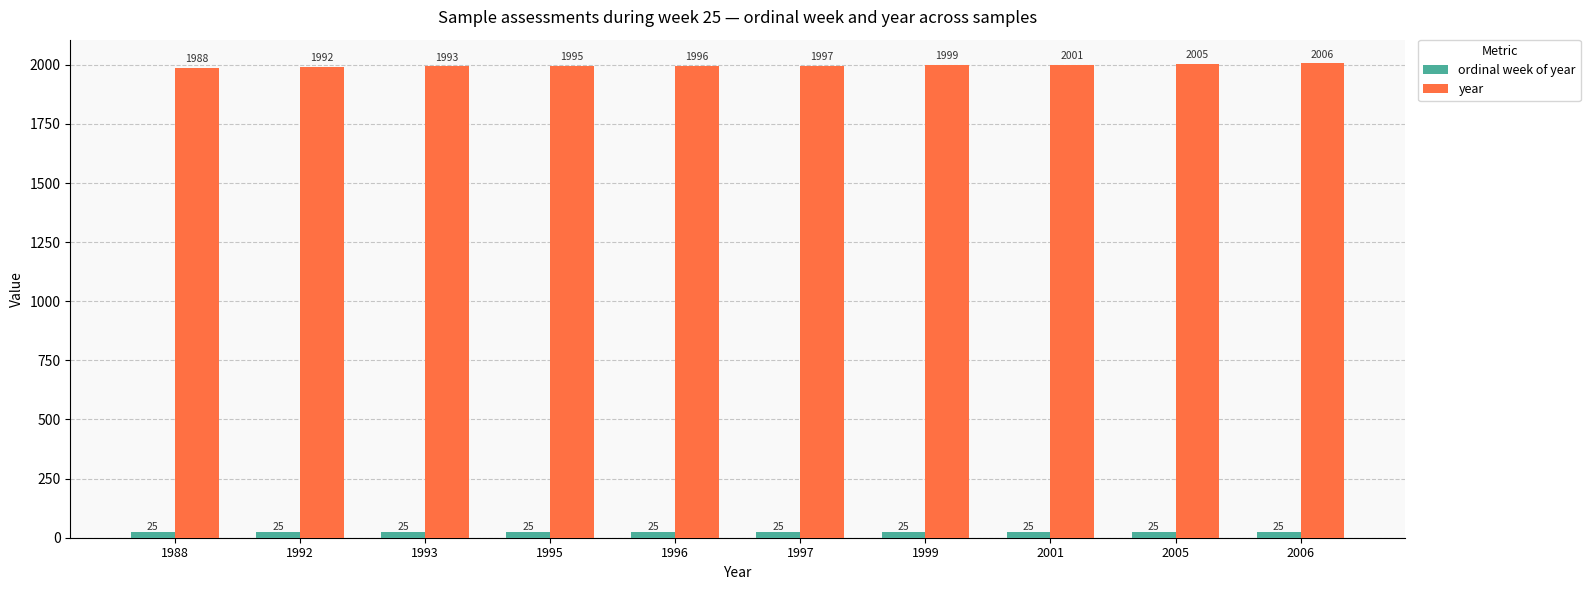

The year series shows 833 at 1992. True or false?

False